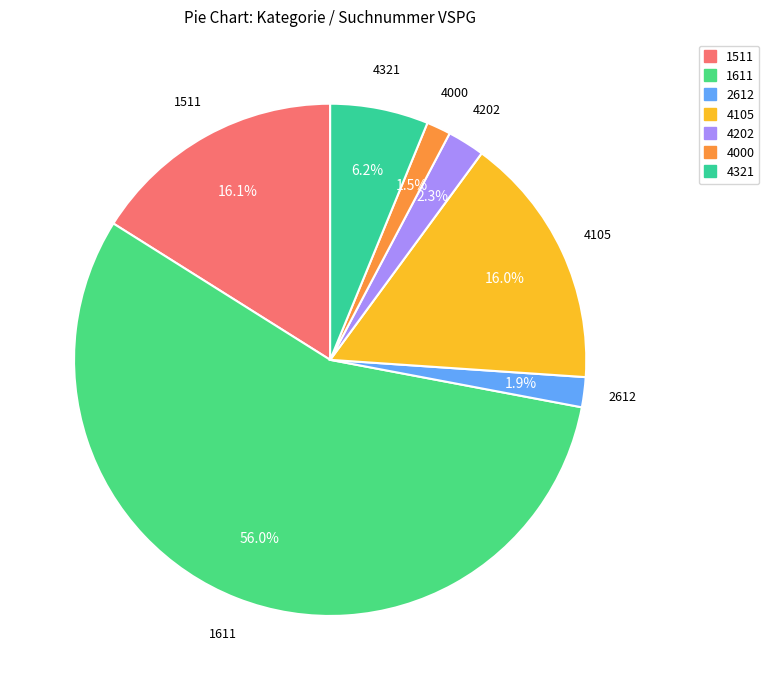

To the nearest percent, what is the difference between the largest and smallest slice percentages?

54%